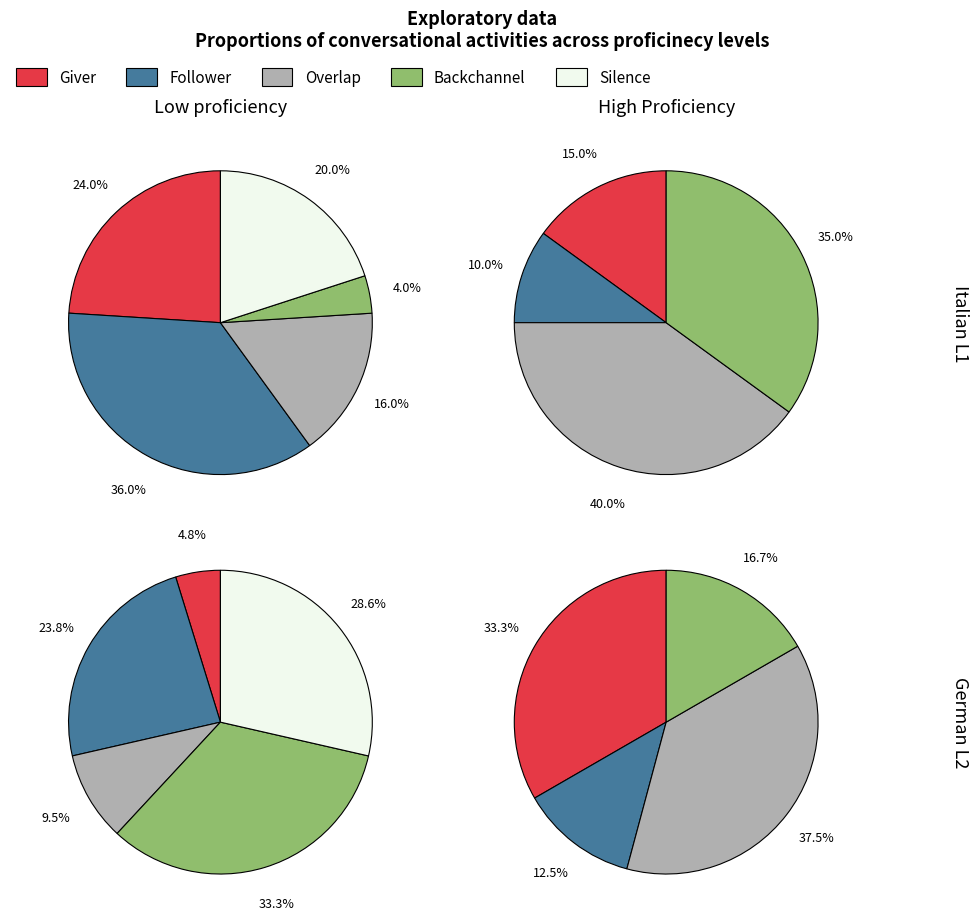

Is it true that 7 is 1% of the pie?

False